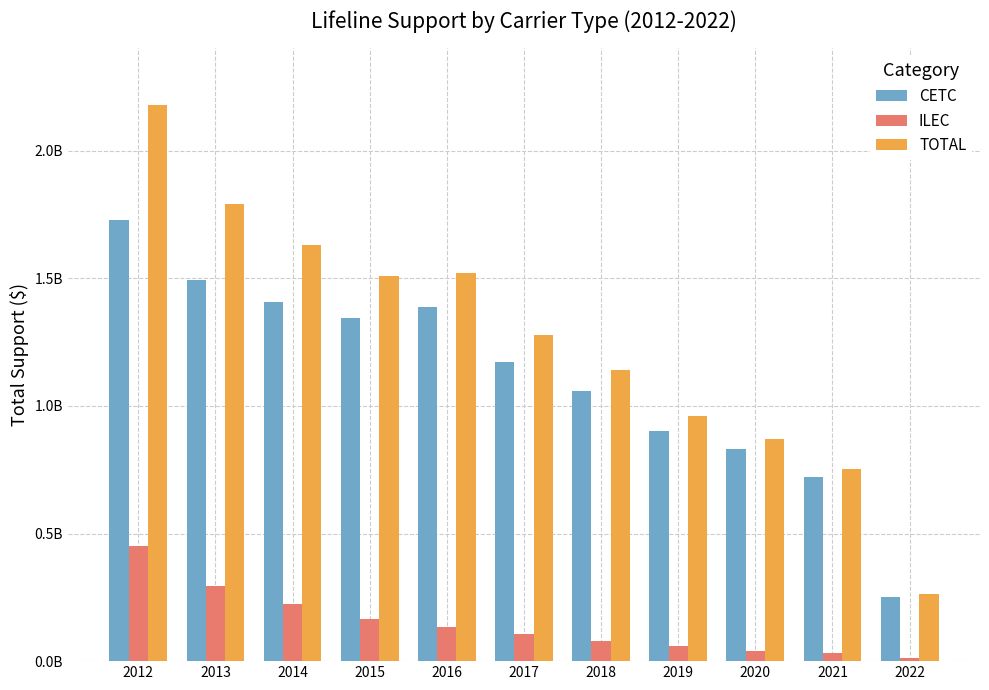

What are all the series names shown in the legend?

CETC, ILEC, TOTAL